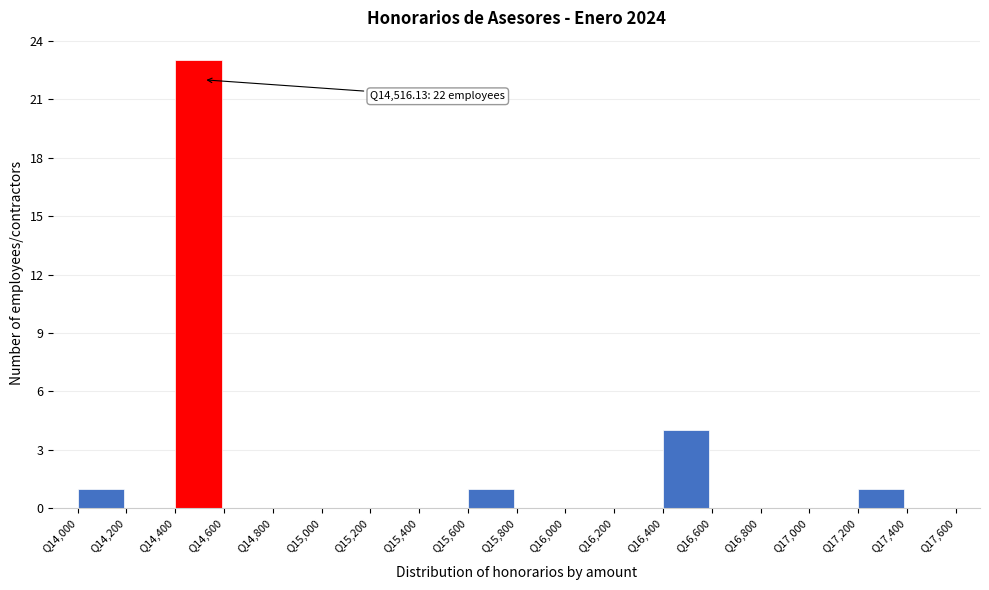

Which range on the x-axis has the tallest bar?

14400 to 14600